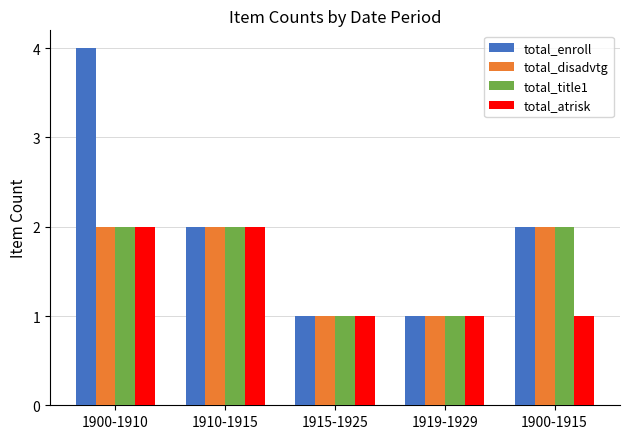

How many bars are there in total?

20